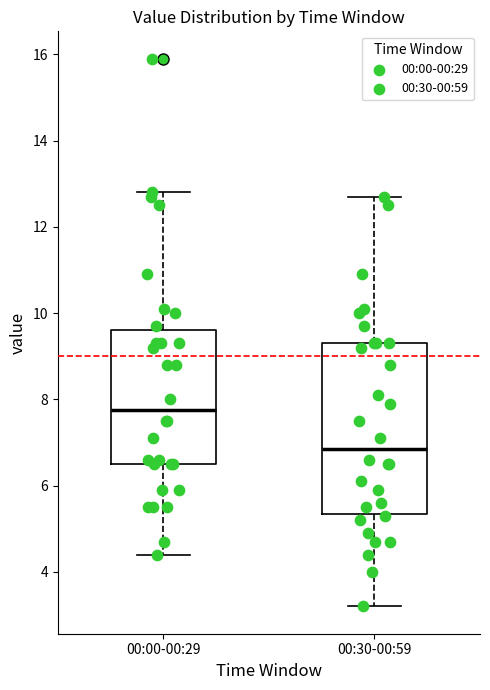

Reading left to right, transcribe this box plot: for each box, give where its median line is, the range the box spans, and where its two whiskers end, as read against the y-axis. The values are not printed on the chart, so give them approximately, as read against the axis.

00:00-00:29: median 7.8, box 6.6 to 9.6, whiskers 4.4 to 12.8
00:30-00:59: median 6.8, box 5.4 to 9.4, whiskers 3.2 to 12.8